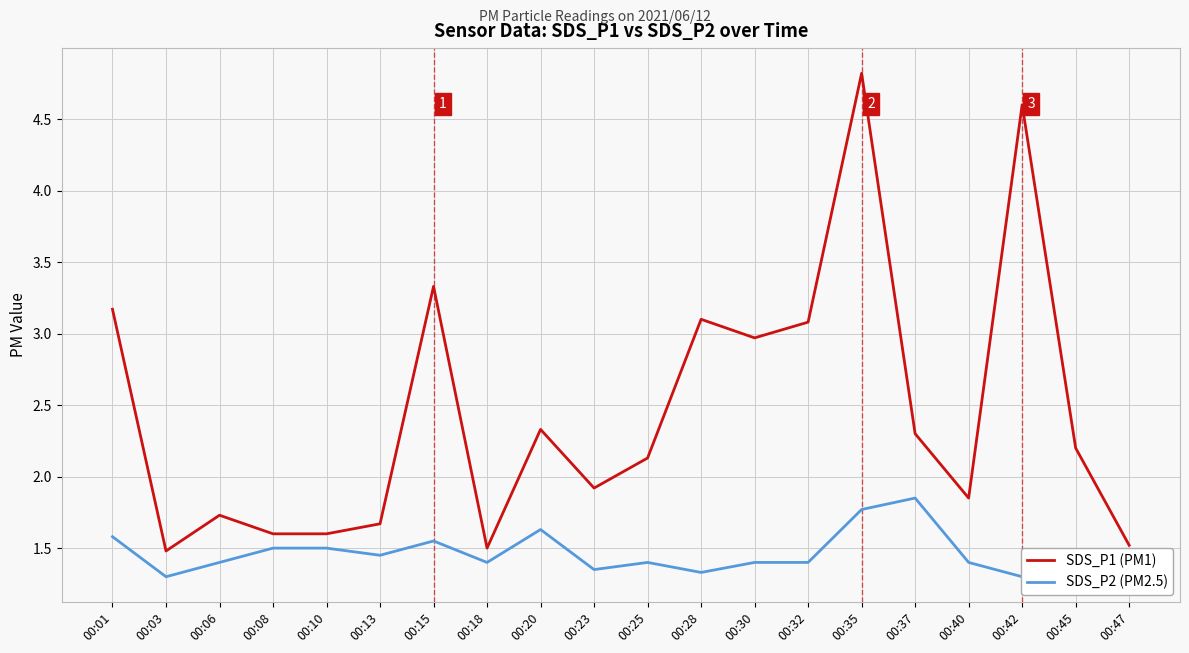

Which category has the highest value in the SDS_P2 (PM2.5) series?

00:37